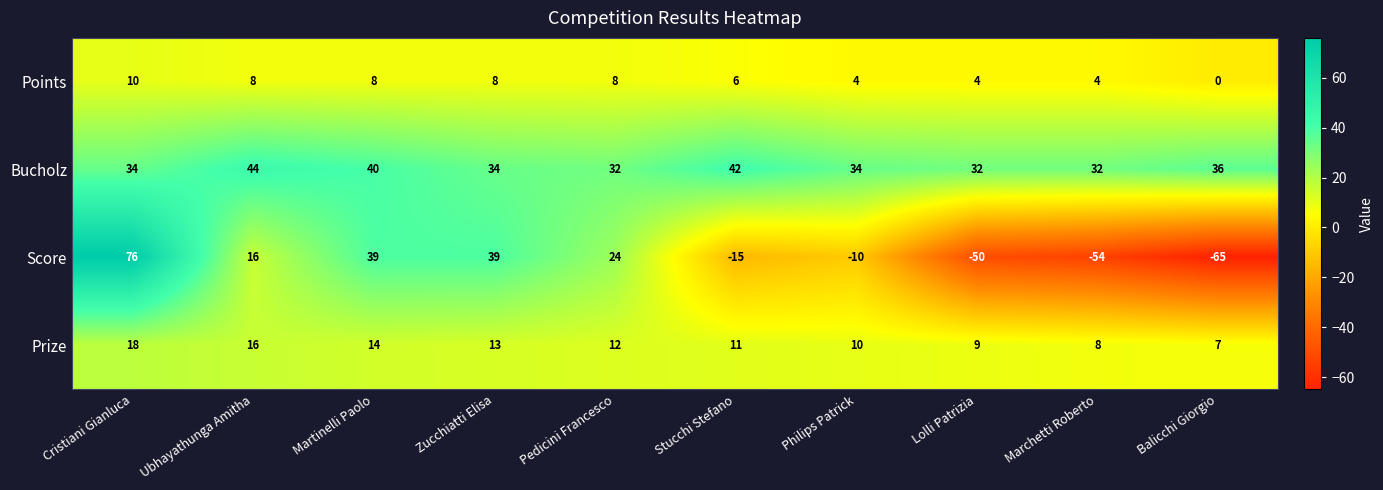

Where does the Score series first go above 16?

Cristiani Gianluca